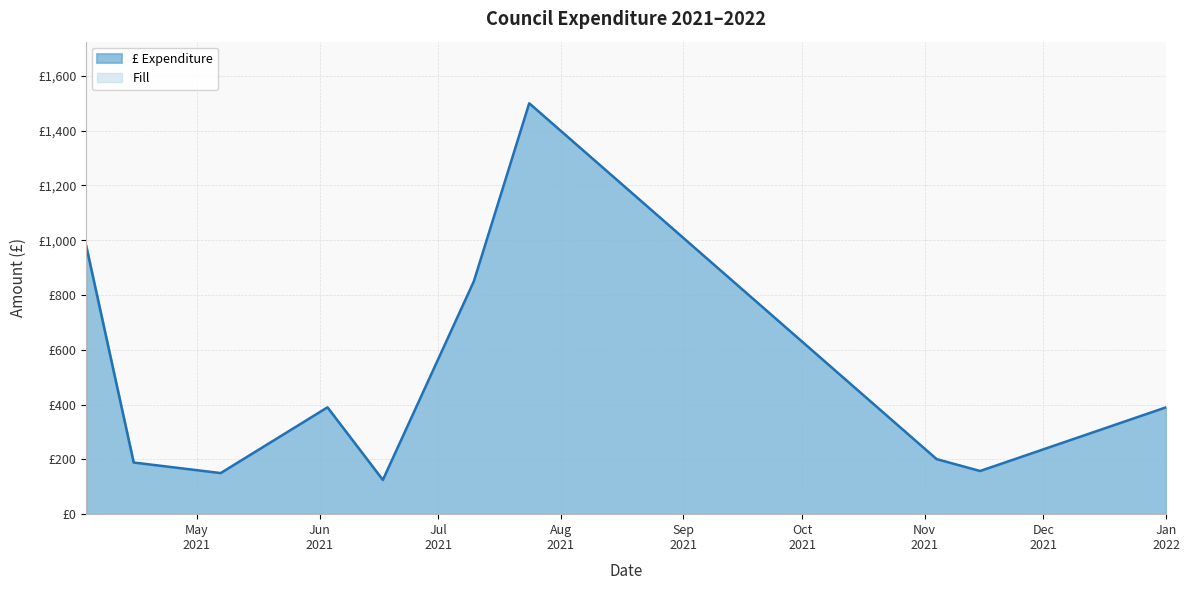

How many values exceed 201?

5